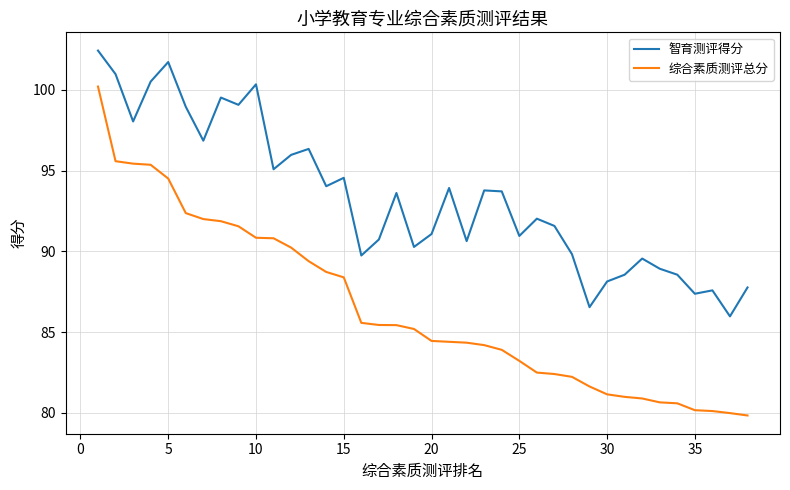

Which series has the widest spread of values?

综合素质测评总分